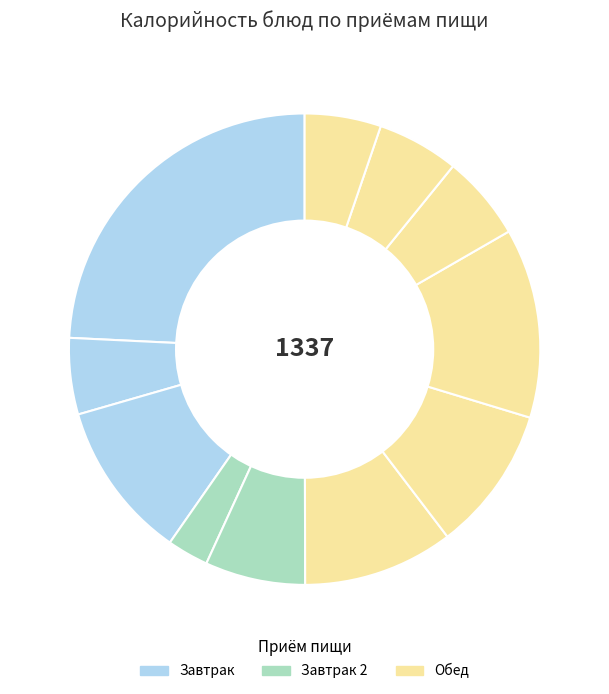

What is the smallest slice in the pie chart?

Мандарины